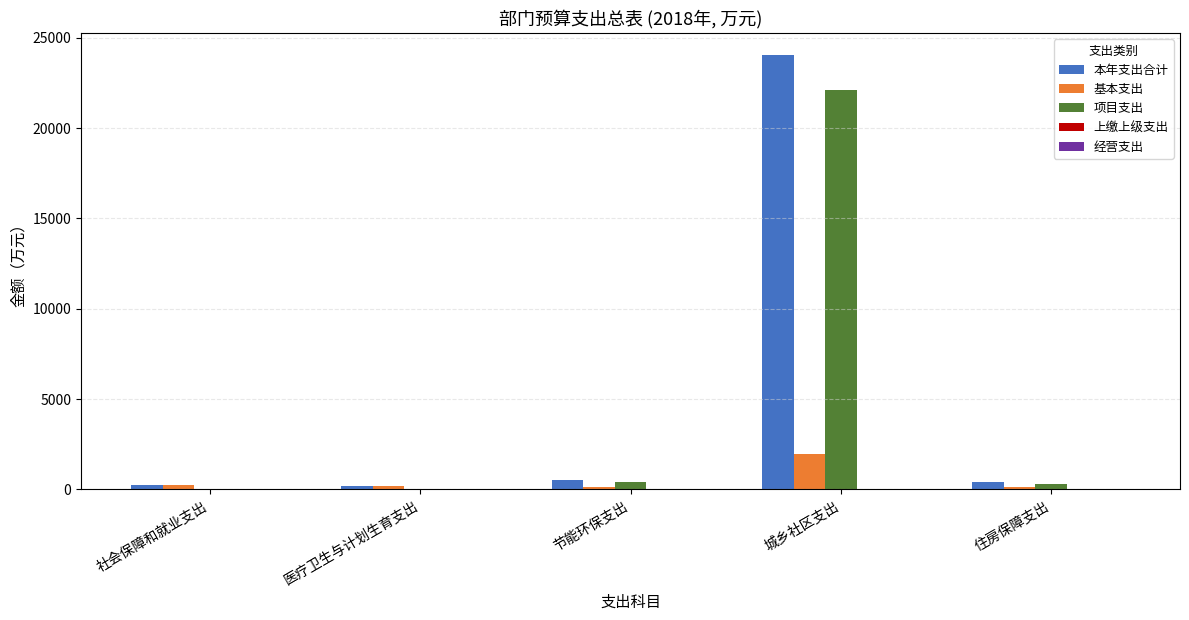

How many groups of bars are there?

5